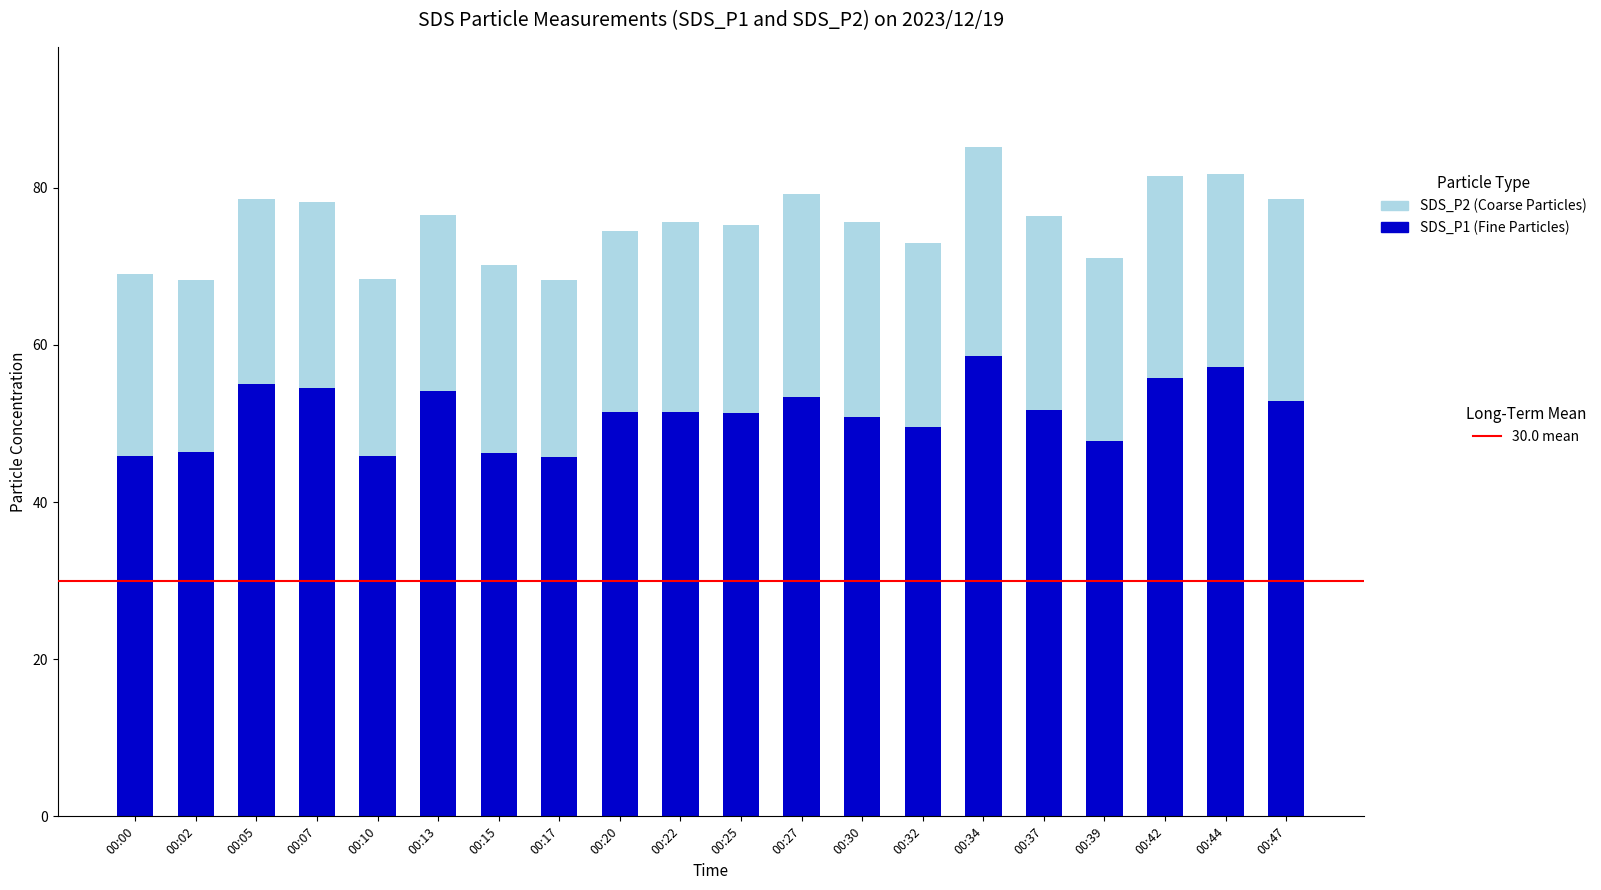

Count the number of data series in this chart.

2